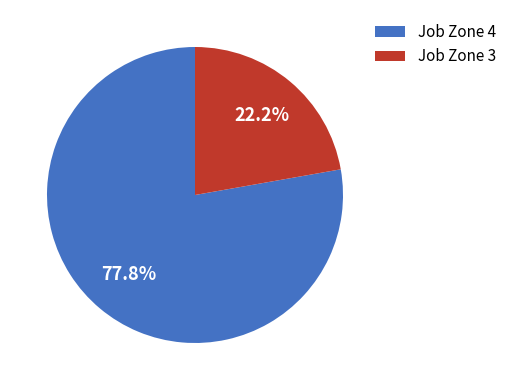

Does any single category account for the majority?

Yes